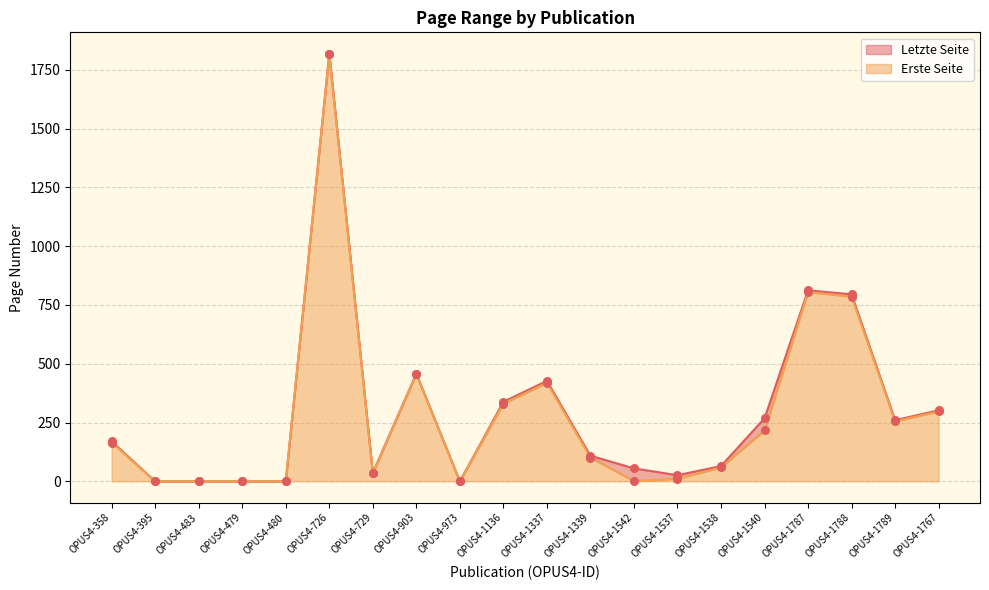

Which series reaches the maximum Y coordinate?

Letzte Seite